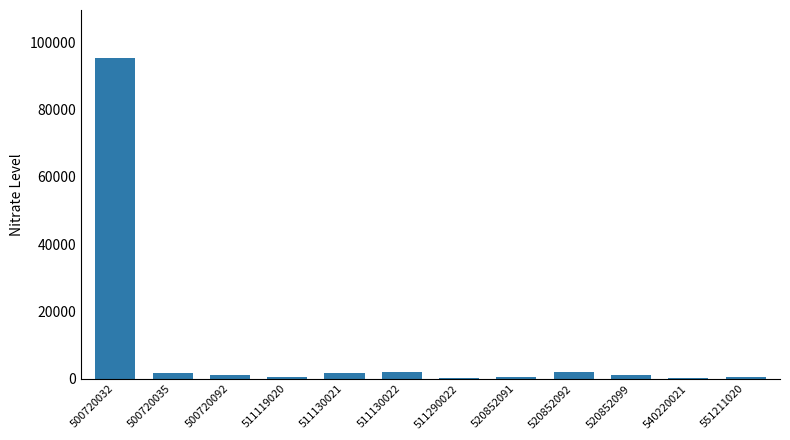

What is the sum of the values at 500720032 and 540220021?

95596